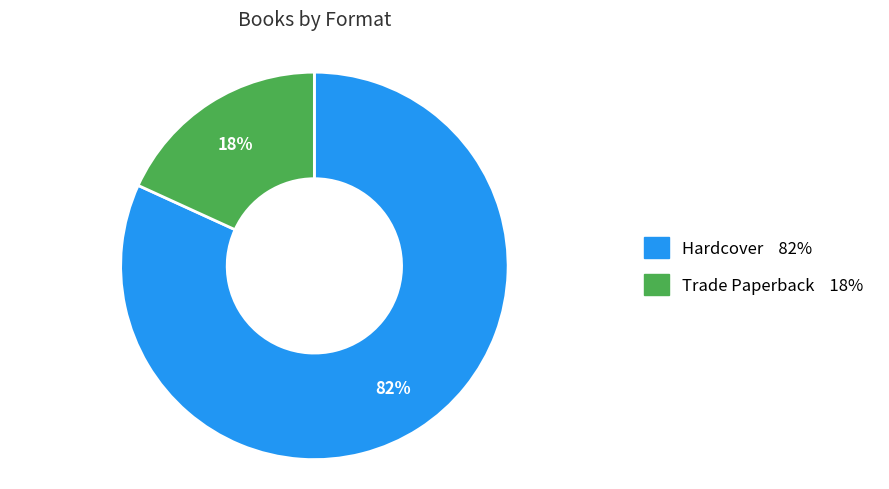

Rank the categories by value from lowest to highest.

Trade Paperback, Hardcover